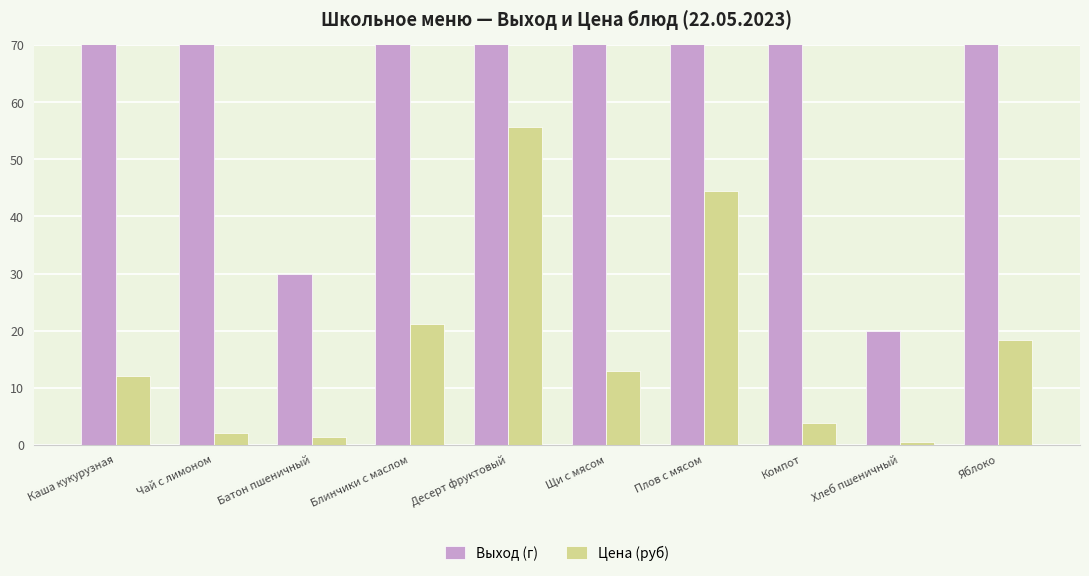

At which category is the sum across all series the highest?

Плов с мясом